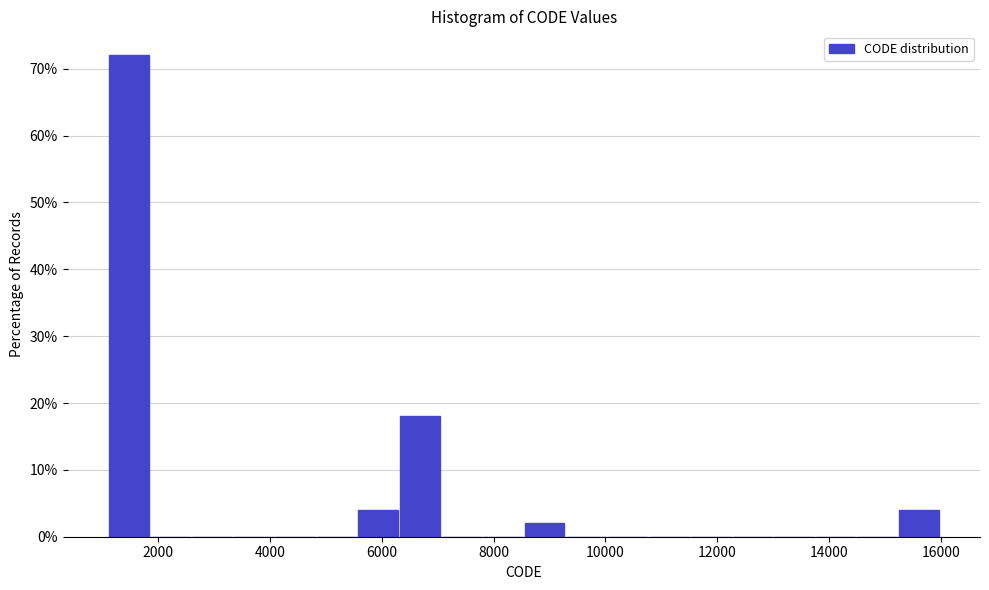

Around what value on the x-axis is the tallest bar? Give the approximate position of its centre, as read against the axis.

1400